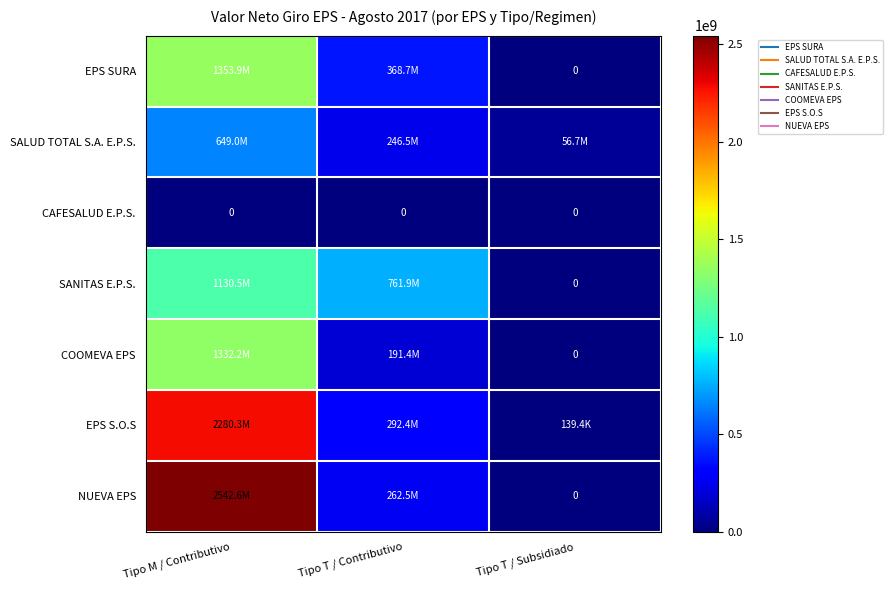

True or false: SALUD TOTAL S.A. E.P.S. has a value of 323025611.8 at Tipo T / Contributivo.

False